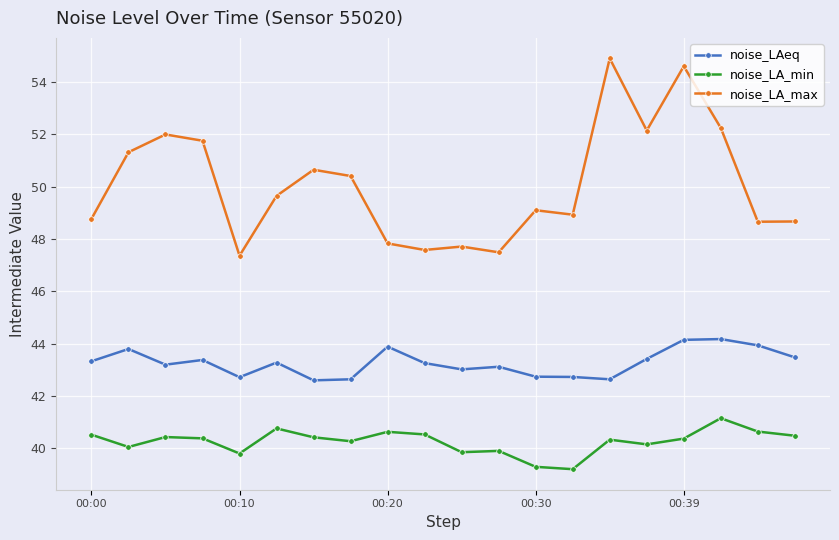

Which series has the largest range (max minus min)?

noise_LA_max